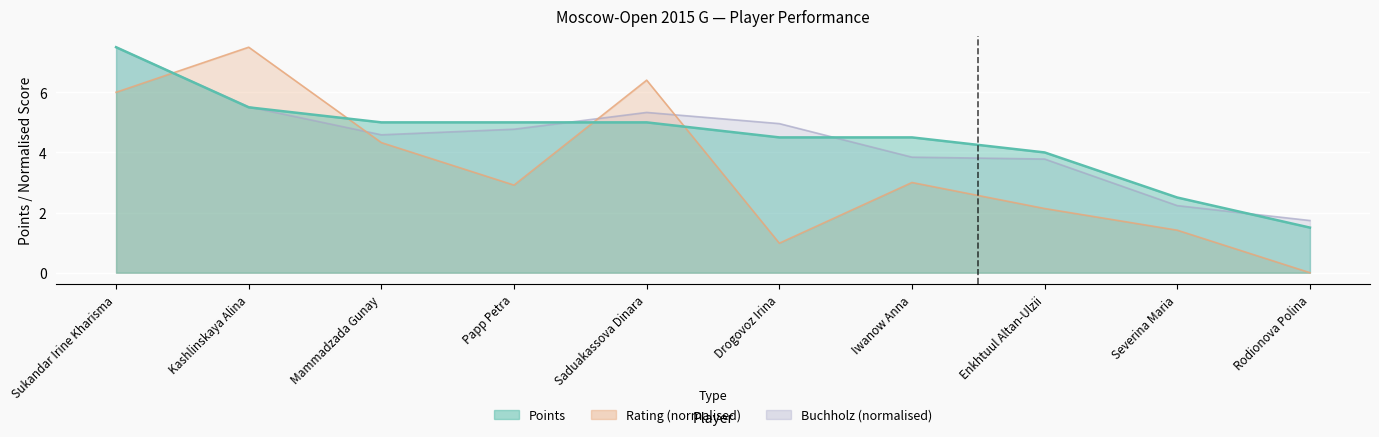

How many values in the Rating series exceed 3?

4